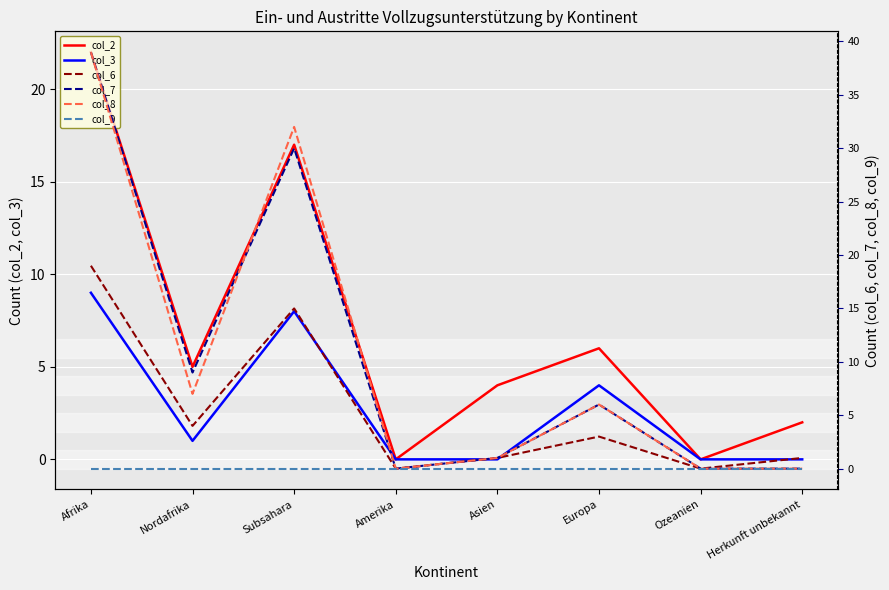

Which series has the largest total across all categories?

col_7 (Eintritte Ausreiseorg)